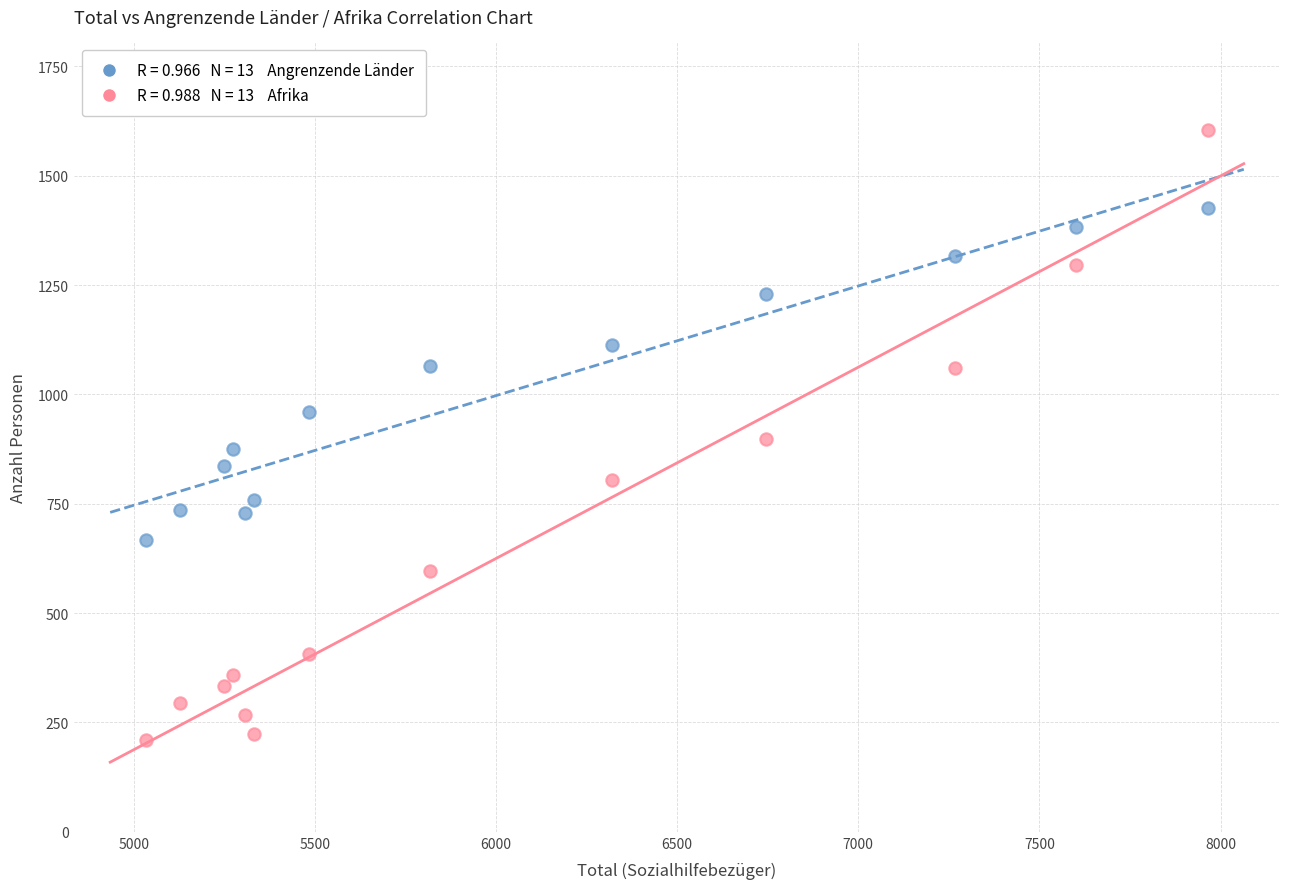

Across all data points, what is the range of X values (max minus min)?

2929